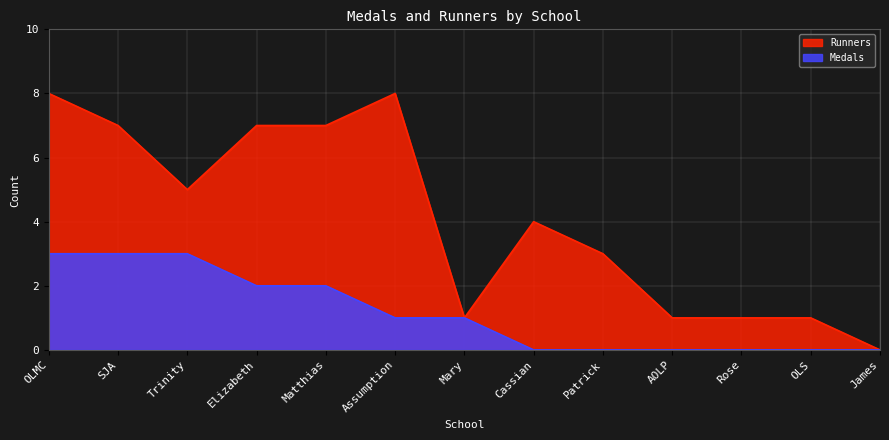

What are all the series names shown in the legend?

Runners, Medals